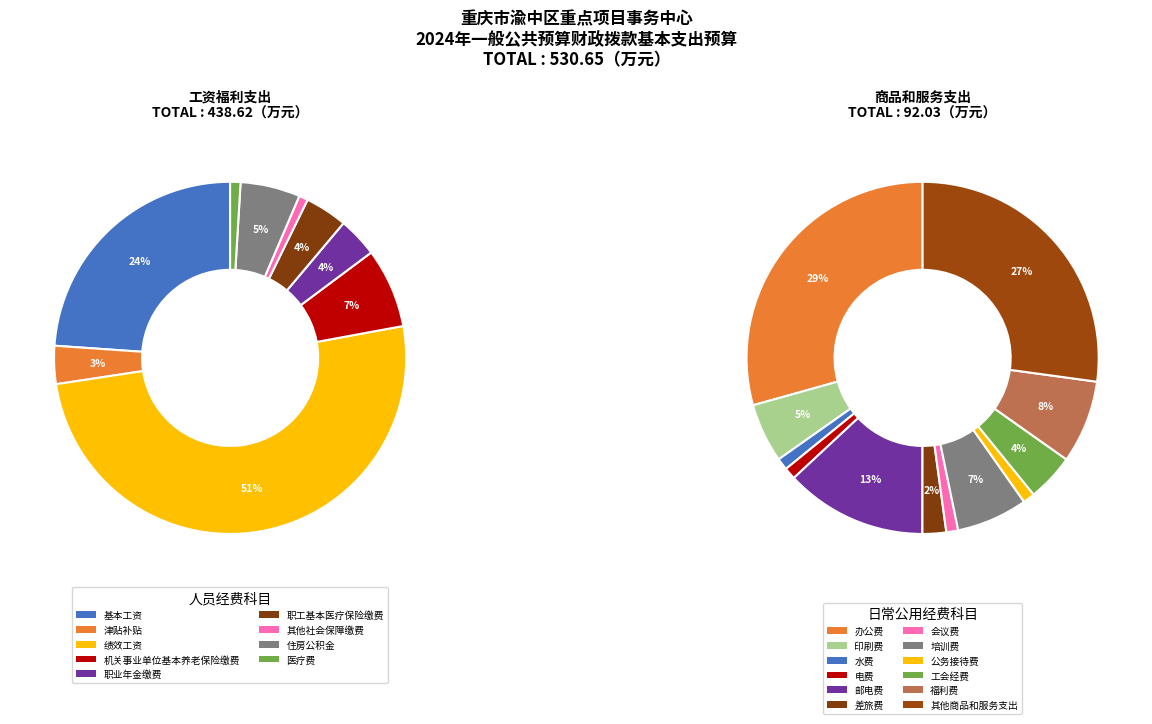

To the nearest percent, what is the average slice percentage?

5%